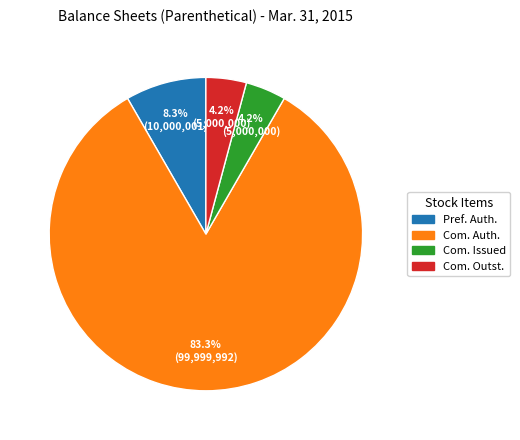

Does any single category account for the majority?

Yes